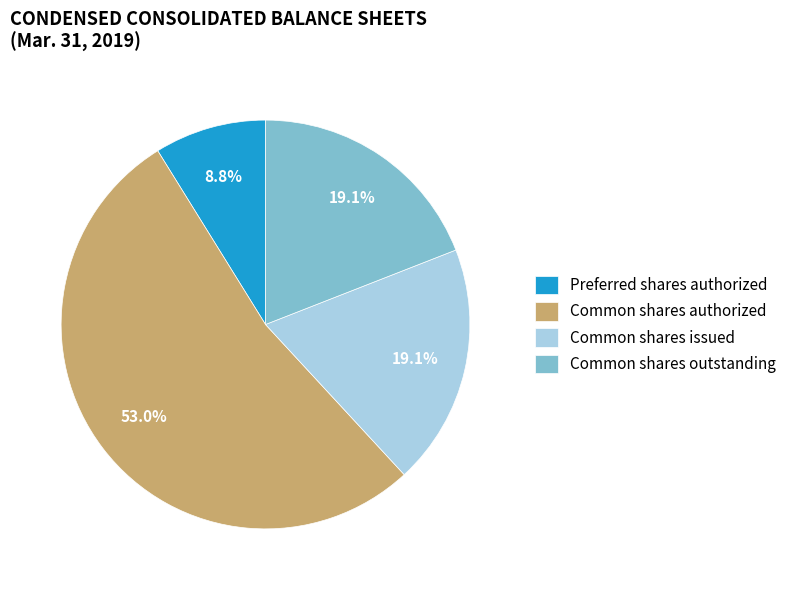

What percentage is the Common shares authorized slice, to the nearest percent?

53%